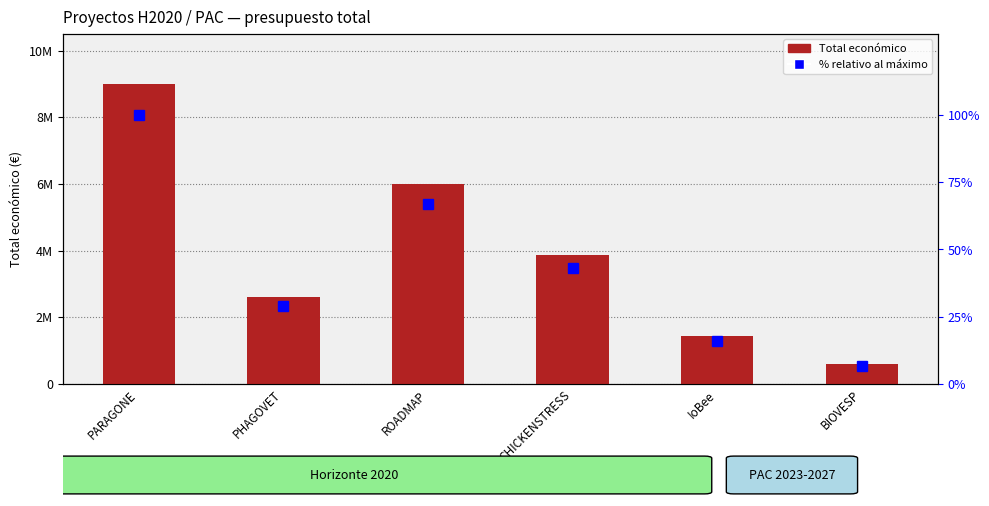

What is the value of the Total económico bar at the 1st from the left?

8998559.0